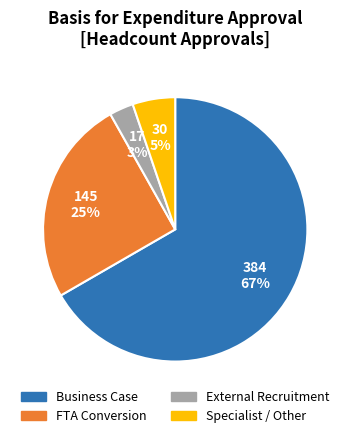

Does any single category account for the majority?

Yes